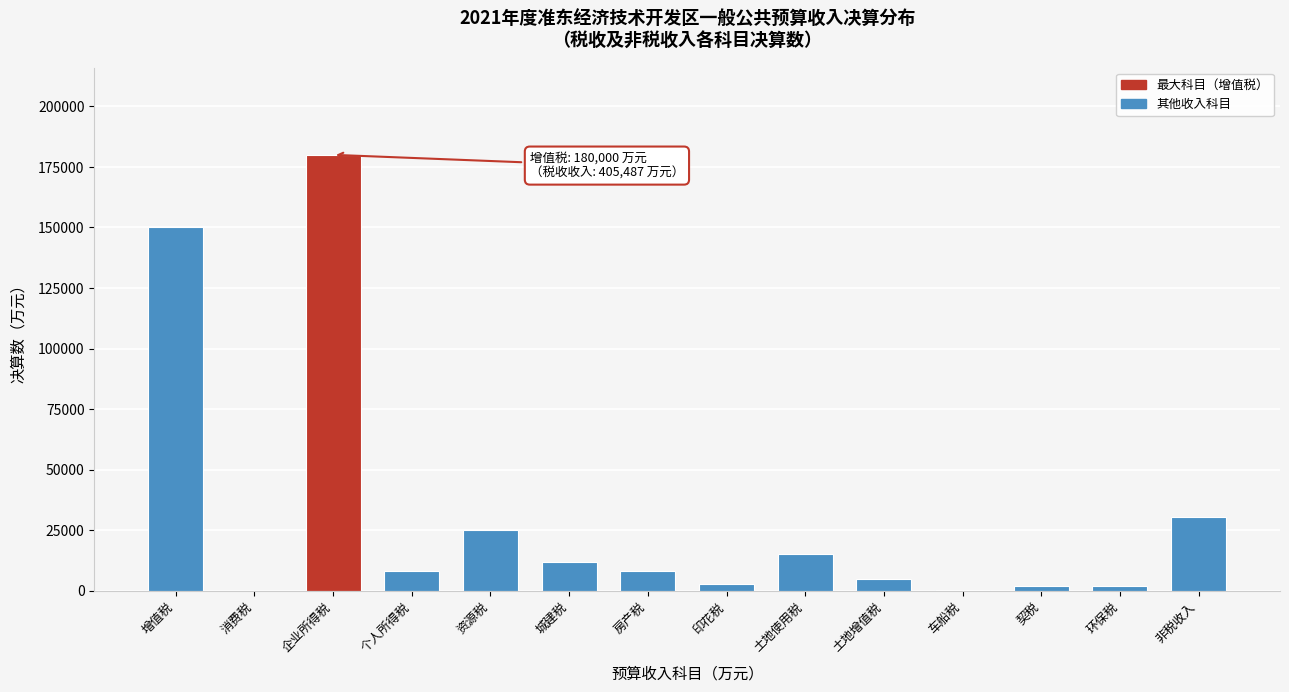

Which category has the highest value across all series?

企业所得税